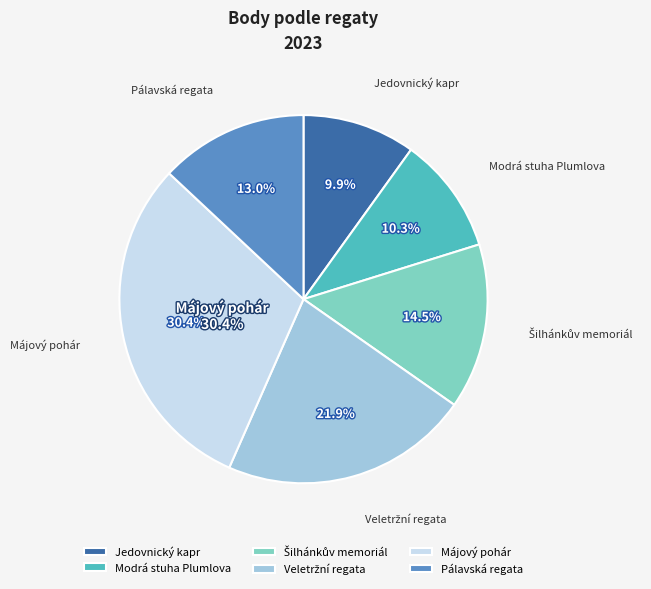

How many segments does this pie chart have?

6